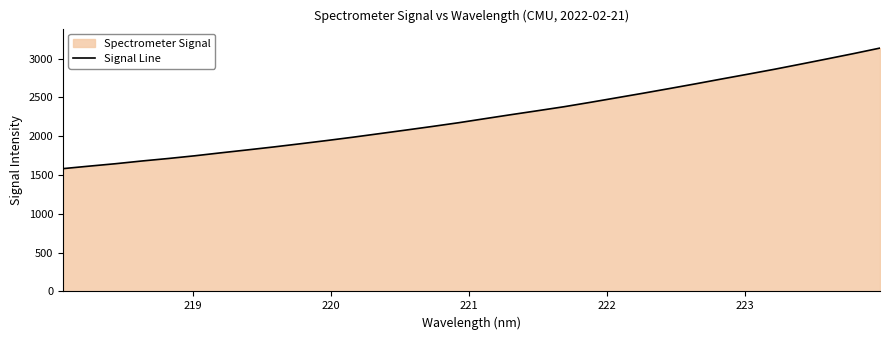

What is the maximum value shown in the chart?

3136.4